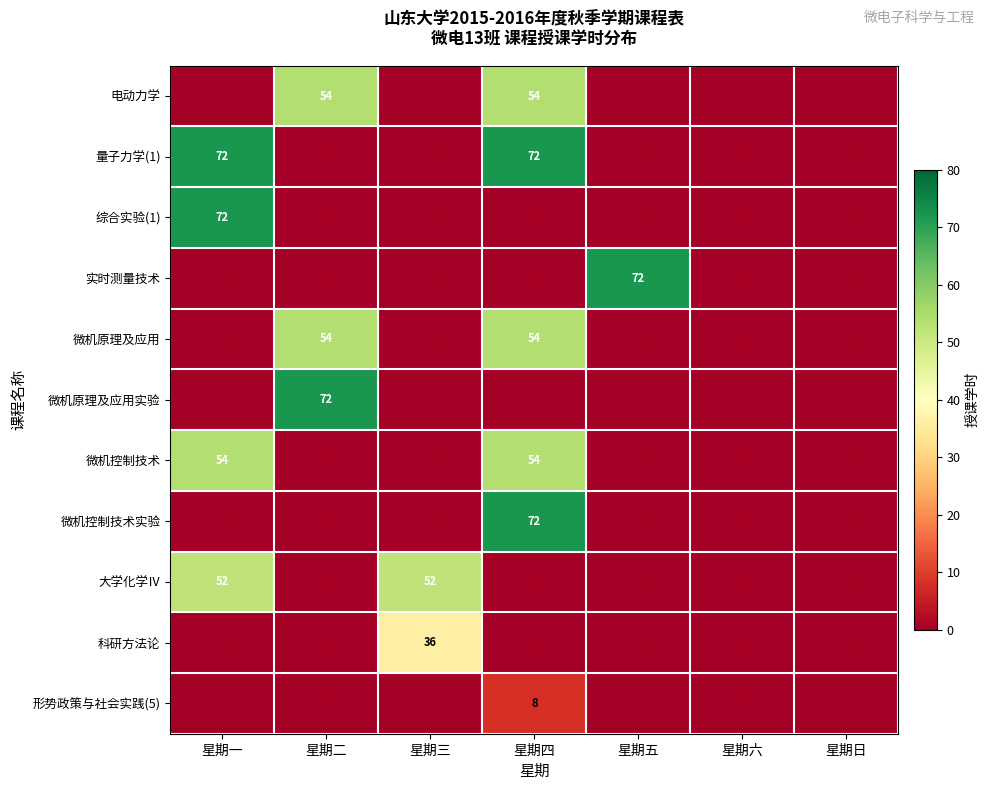

Count the number of categories in the chart.

7